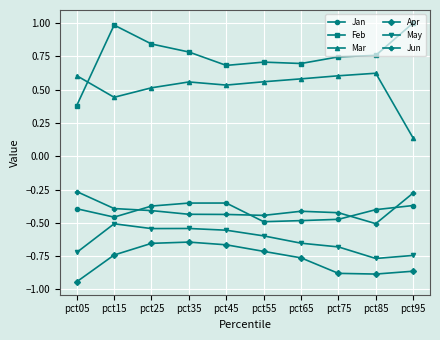

Rank the series at pct45 from lowest to highest value.

Apr, May, Jun, Jan, Mar, Feb